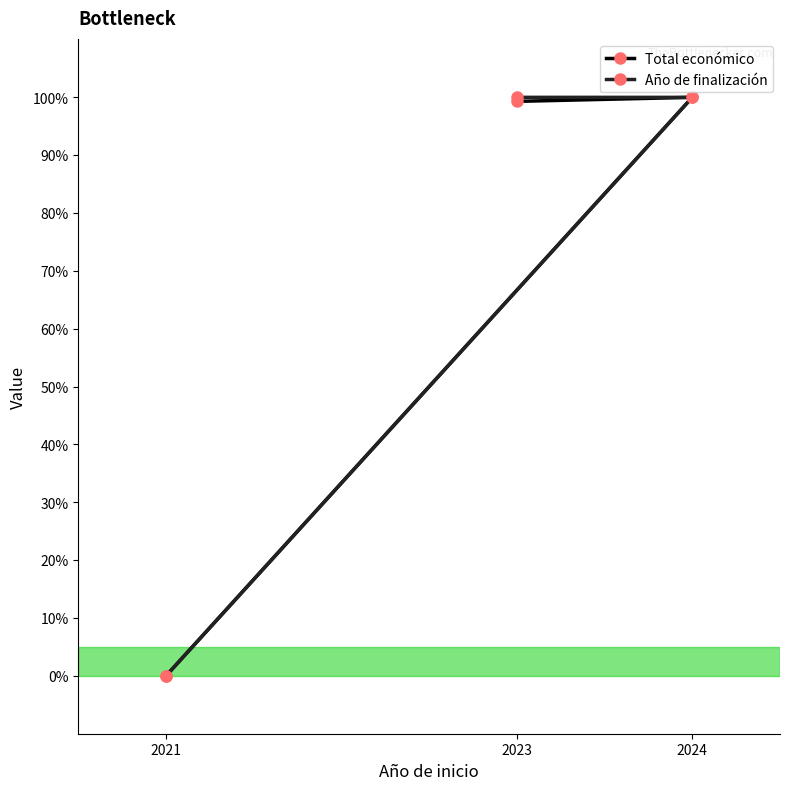

What is the value of the Total económico point at the 3rd from the left?

100.0